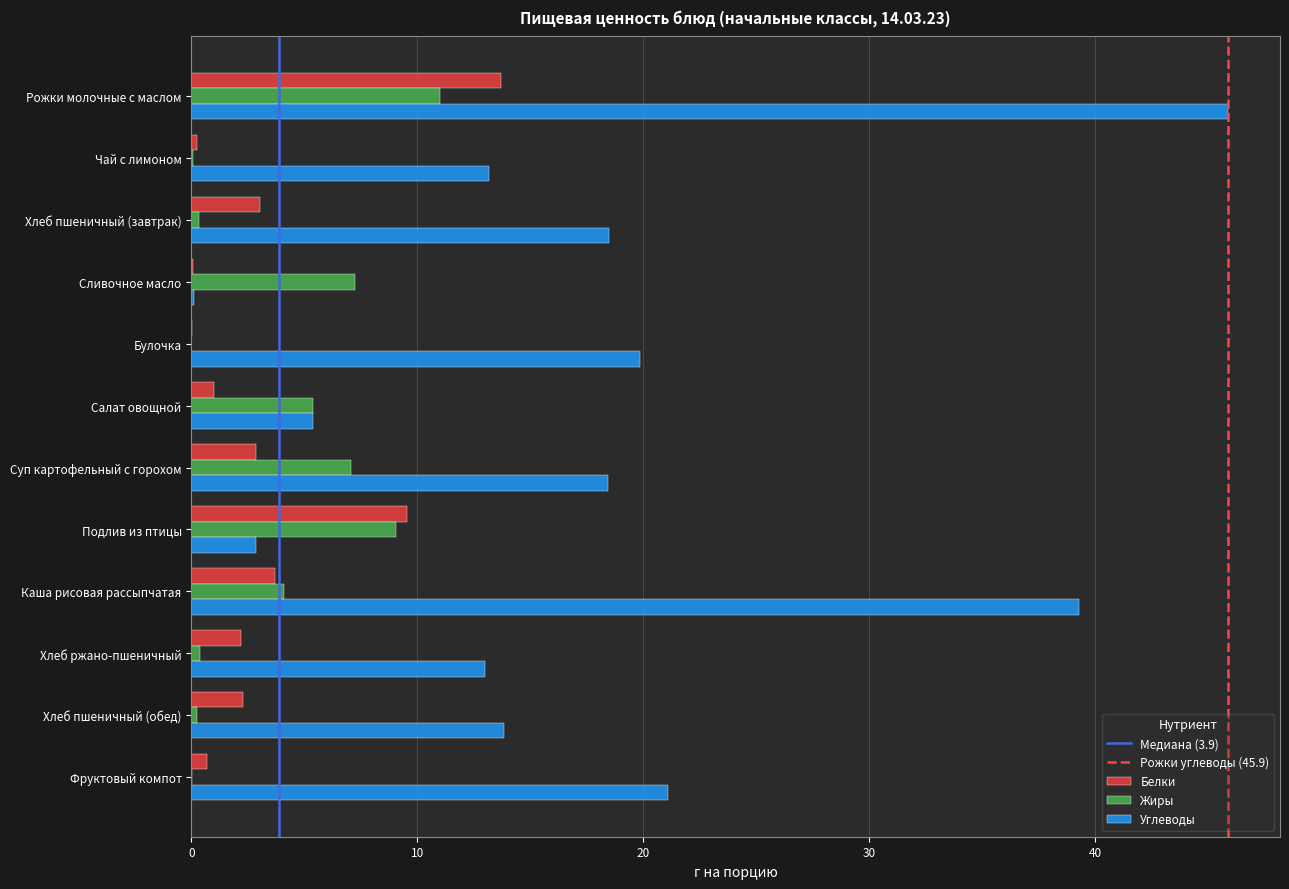

Which series changed the most between Суп картофельный с горохом and Хлеб ржано-пшеничный?

Жиры